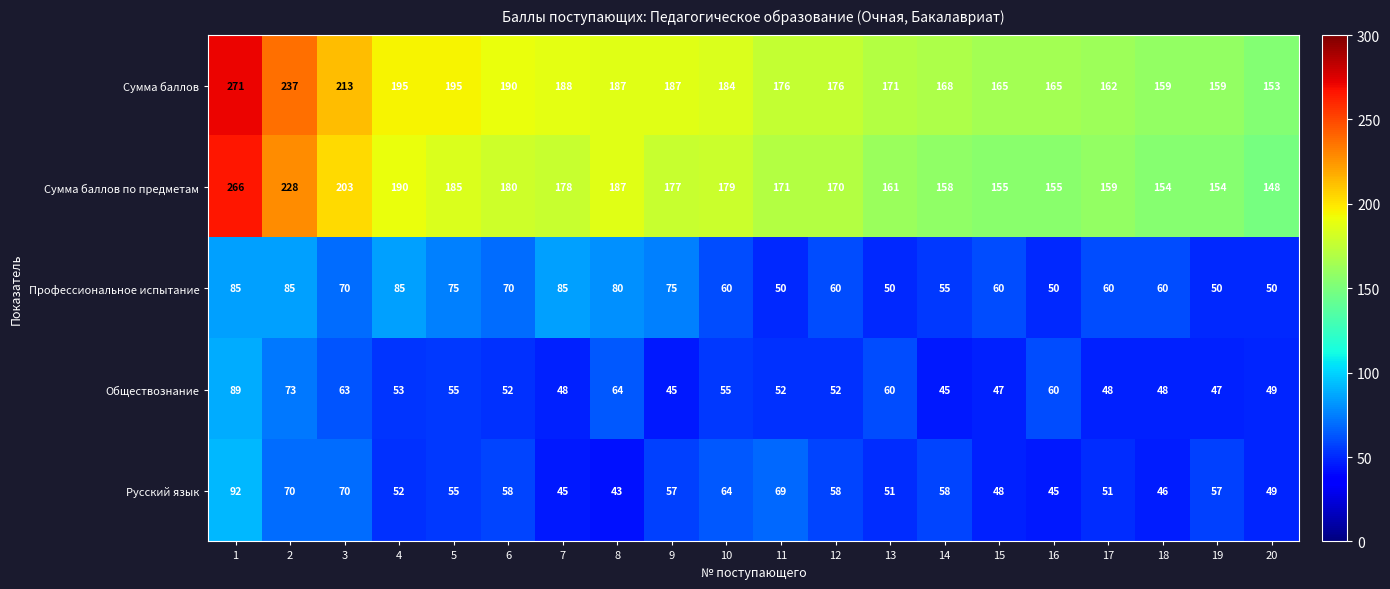

At which label is Сумма баллов по предметам closest to 207?

3